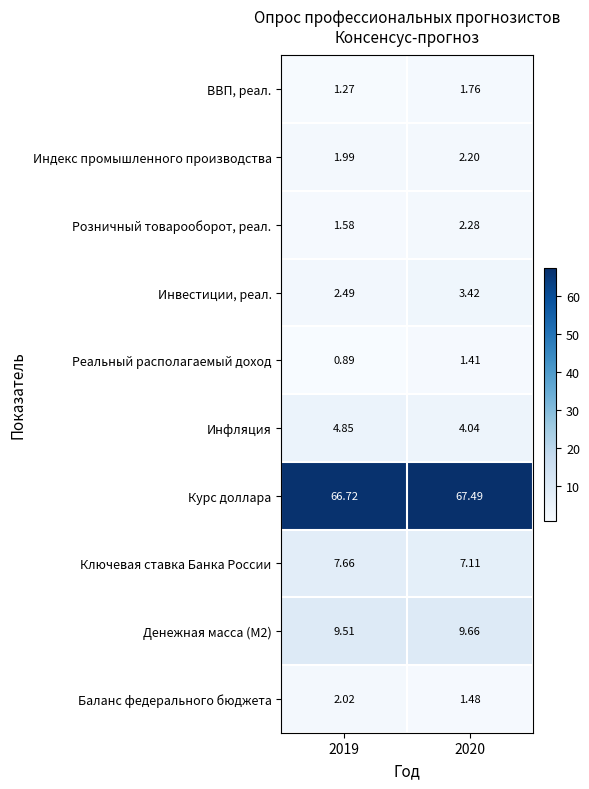

Which series has the largest total across all categories?

Курс доллара